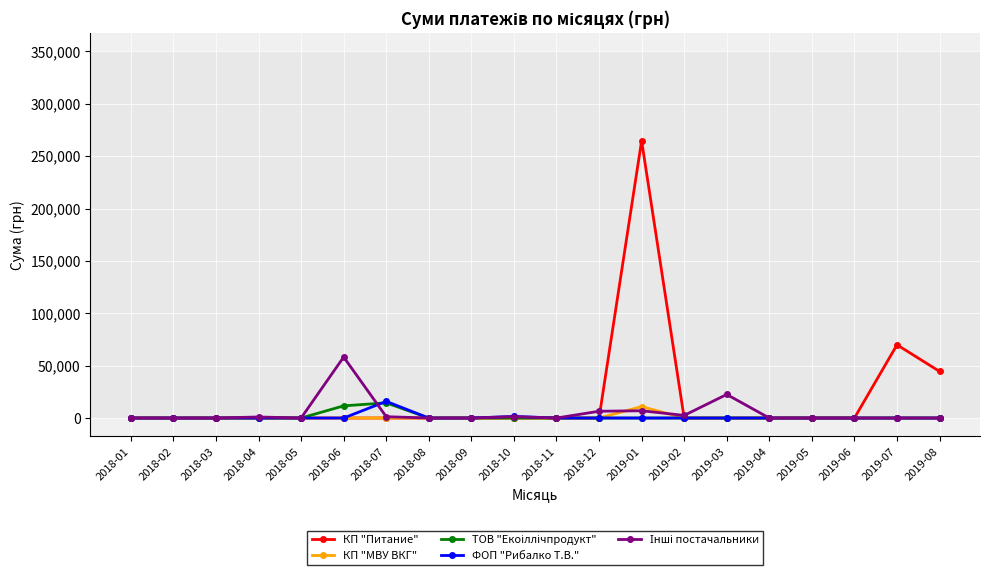

At which category is the sum across all series the highest?

2019-01